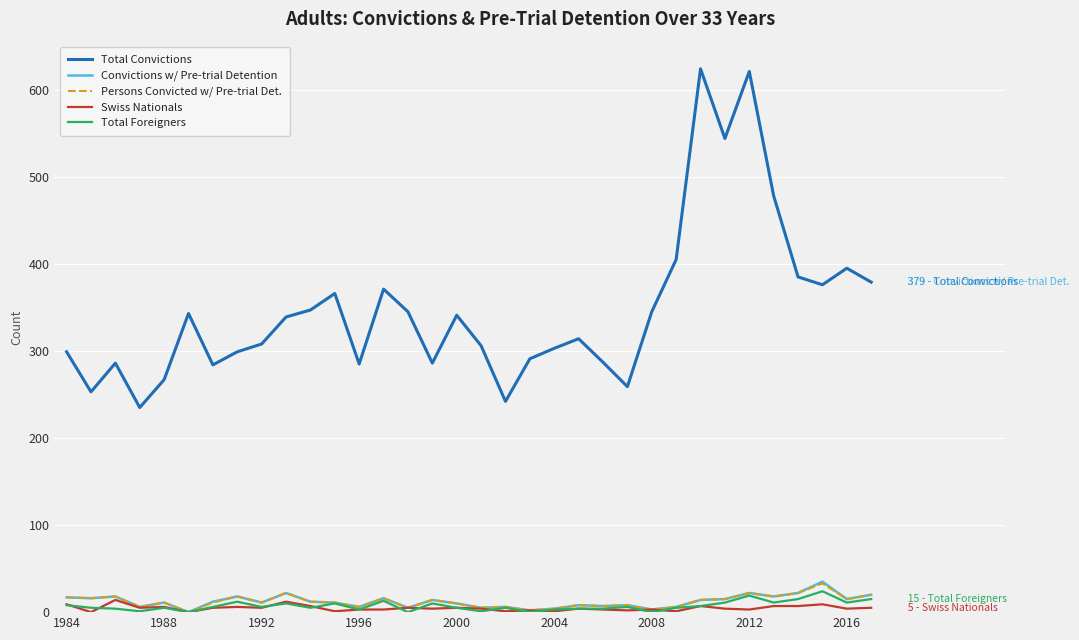

Which series has the largest total across all categories?

Total Convictions